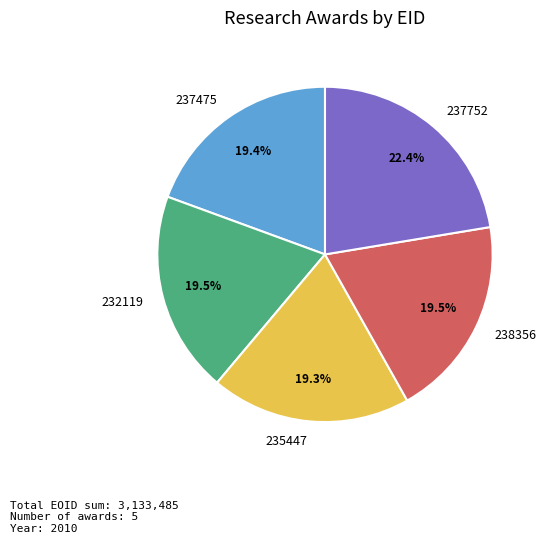

What percentage is NOT represented by 235447?

80.7%